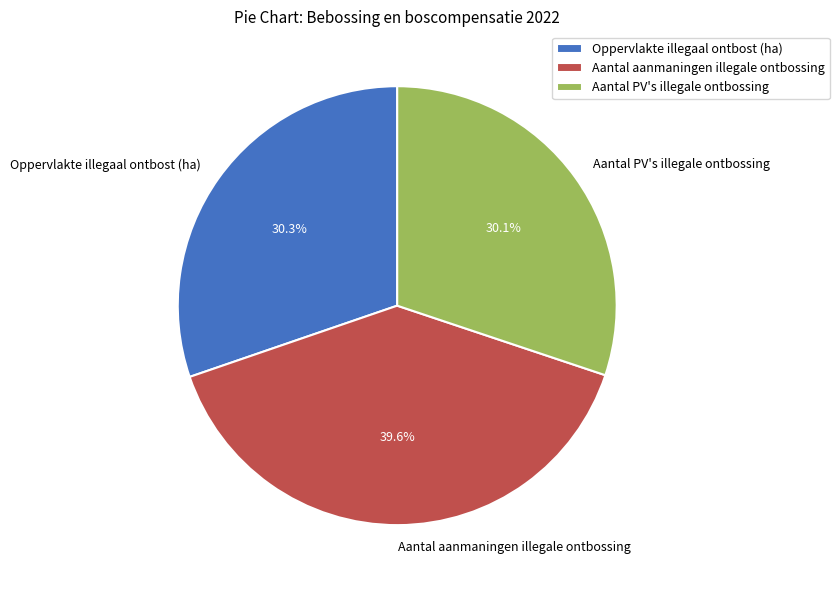

What is the largest slice in the pie chart?

Aantal aanmaningen illegale ontbossing